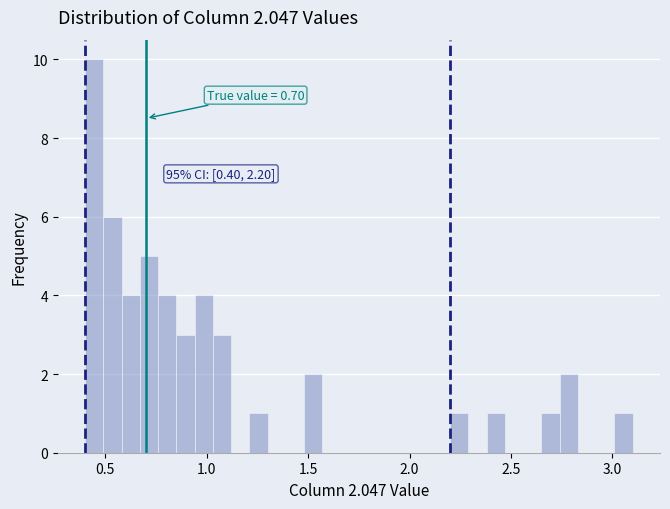

Around what value on the x-axis is the tallest bar? Give the approximate position of its centre, as read against the axis.

0.45